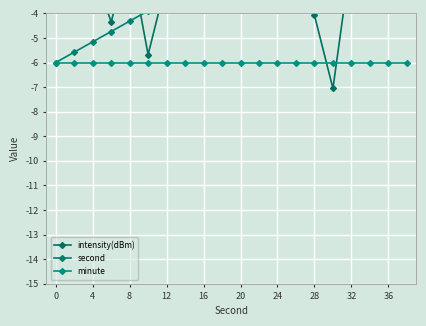

At which label does second first exceed -1?

24